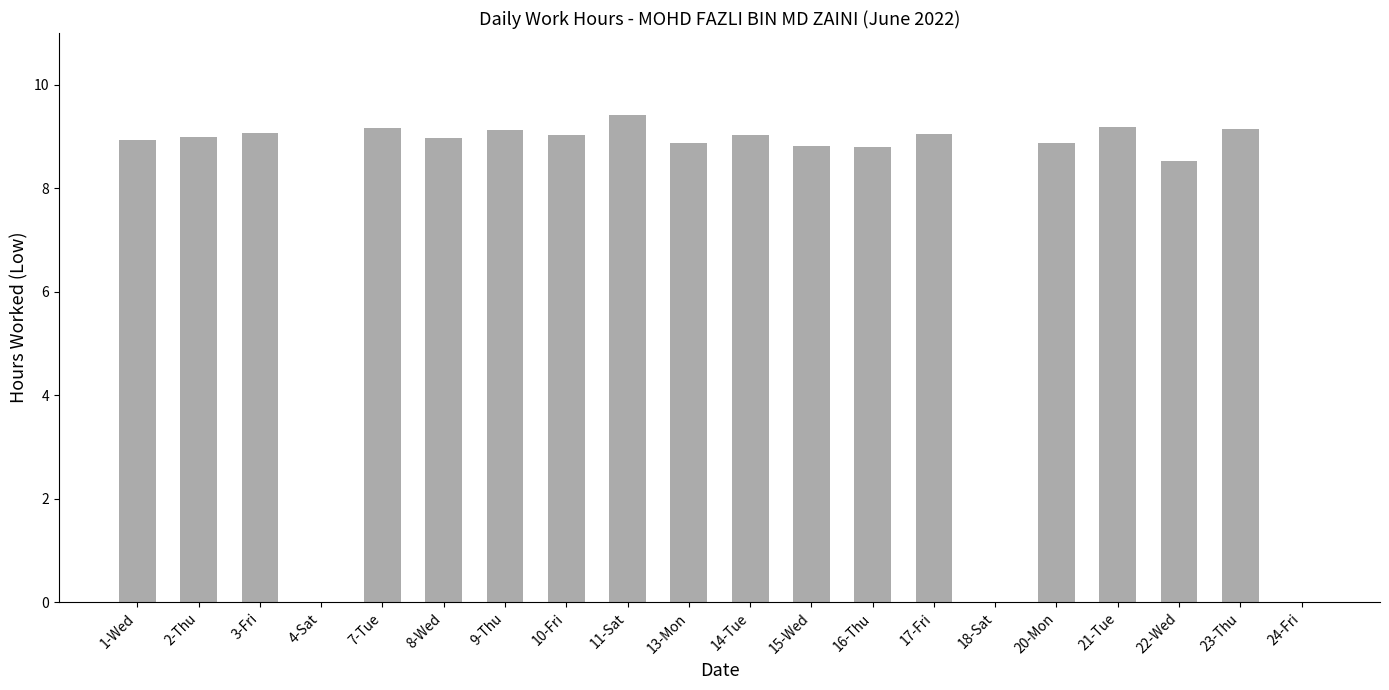

Is it true that the value at 20-Mon is 8.9?

True